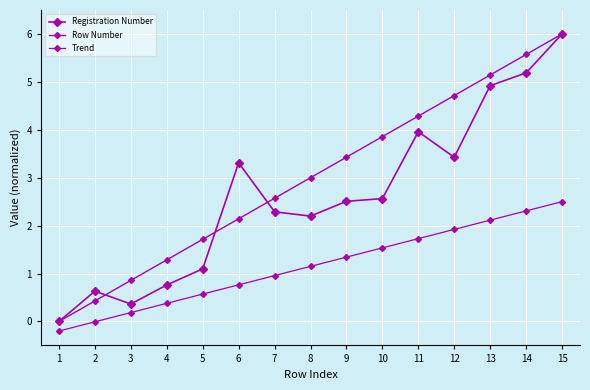

How many lines are shown in the chart?

3